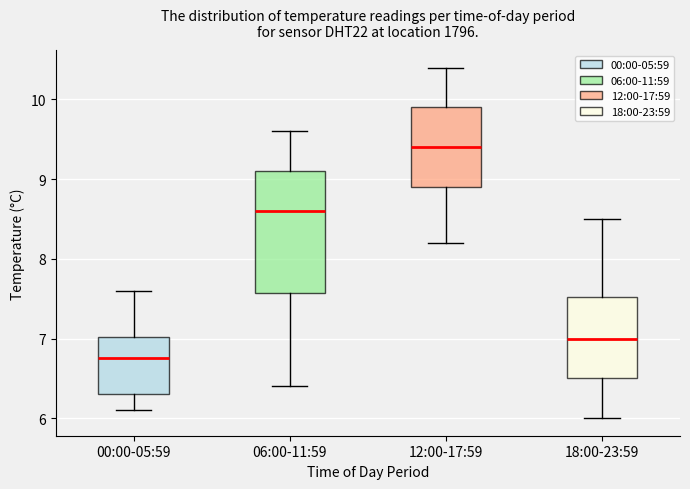

Which box has the highest median line?

12:00-17:59